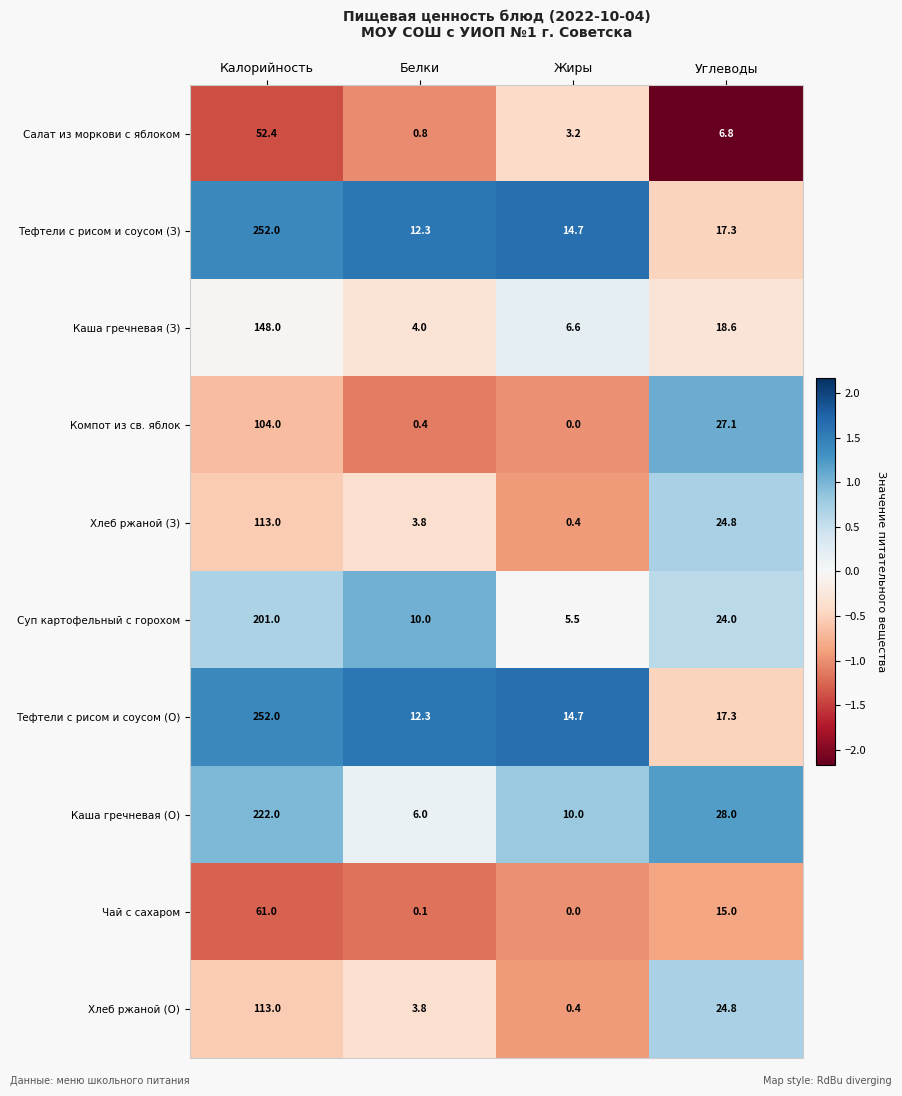

At which category does the chart reach its minimum across all series?

Жиры